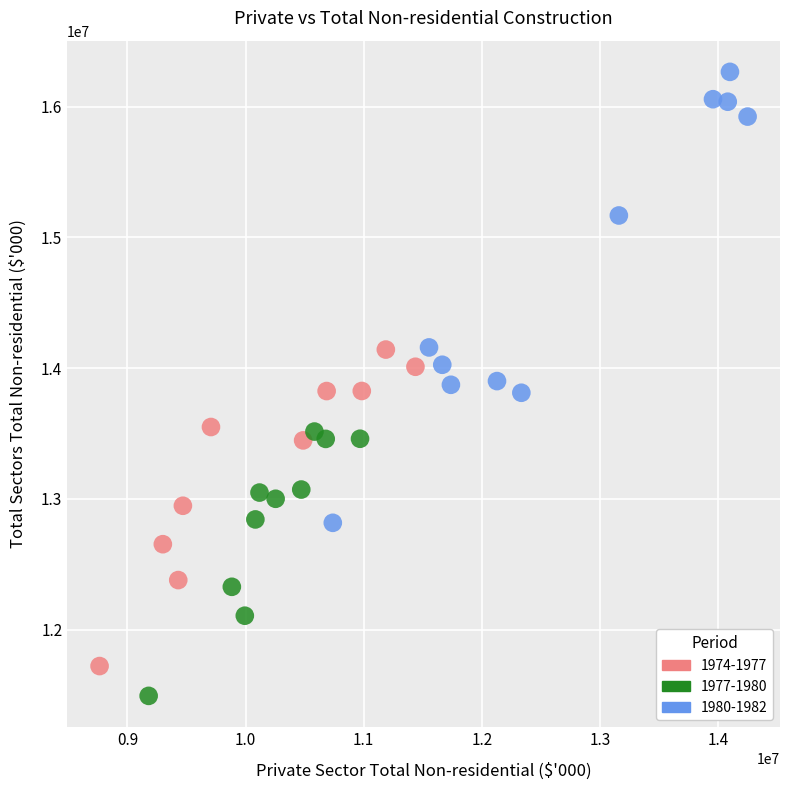

Which series reaches the minimum Y coordinate?

1977-1980